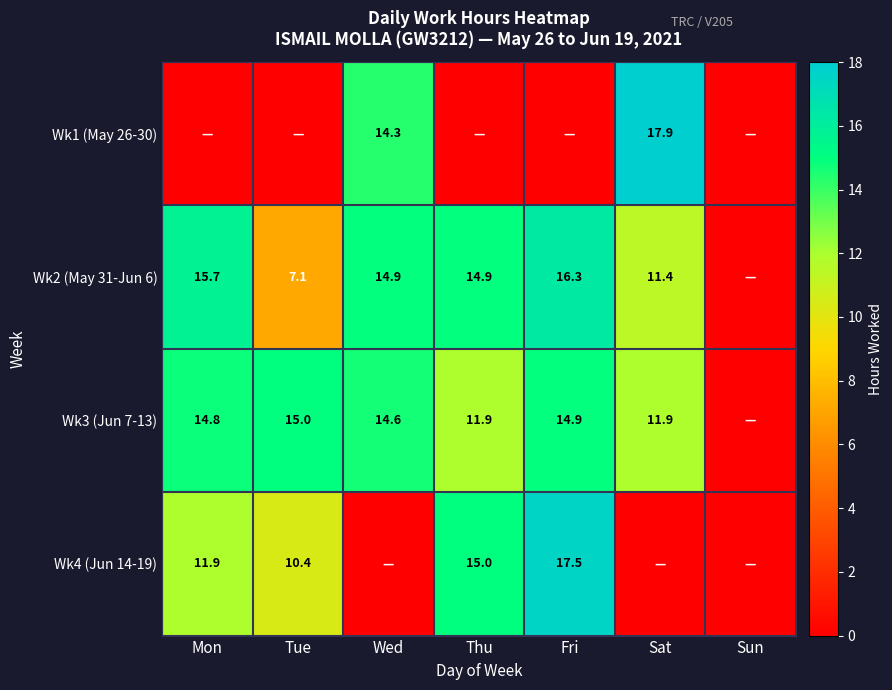

How many categories are shown in the chart?

7